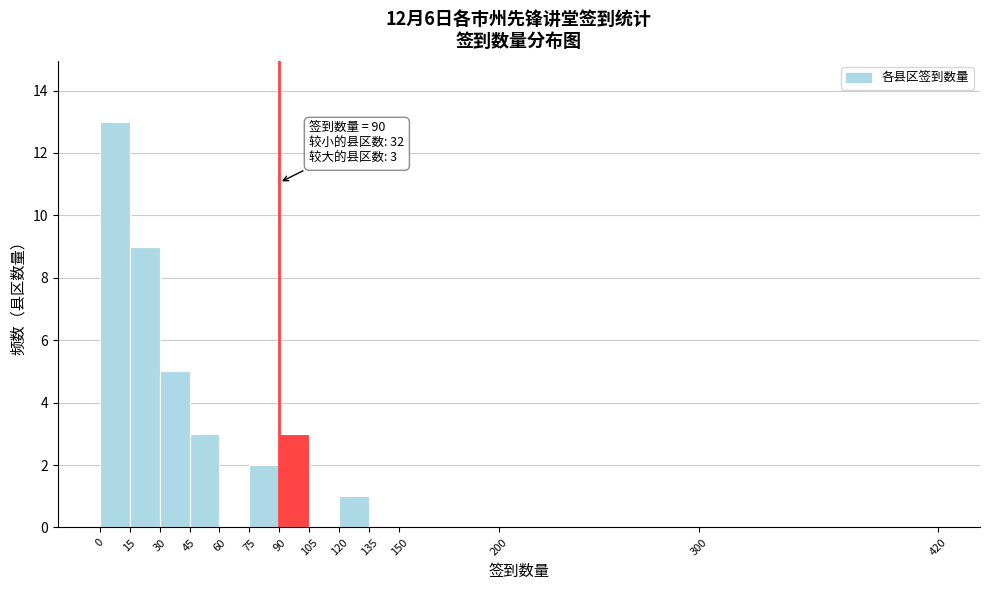

Over which range of the x-axis is the bar tallest?

0 to 15